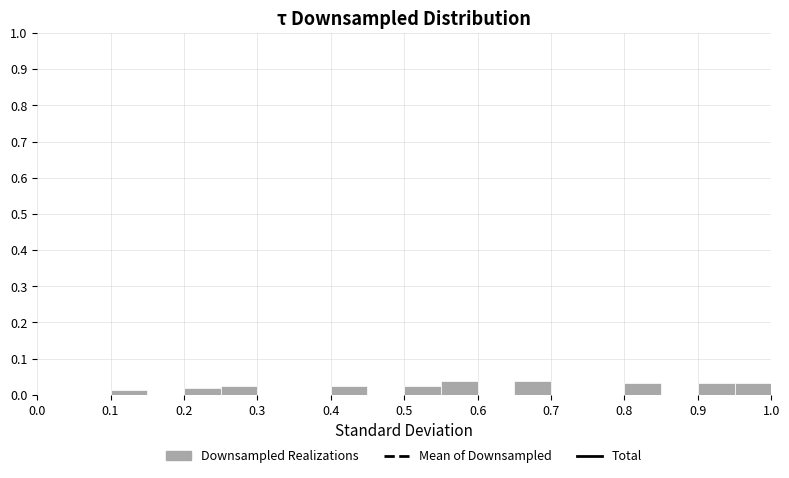

How tall is the bar that spans 0.40 to 0.45 on the x-axis? The values are not printed on the chart, so give them approximately, as read against the axis.

0.03